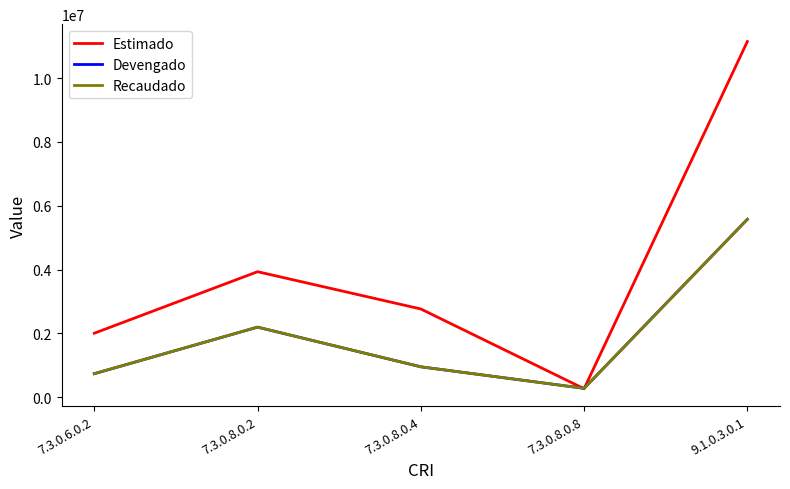

What is the difference between the Recaudado values at 7.3.0.8.0.8 and 7.3.0.8.0.2?

1919436.9